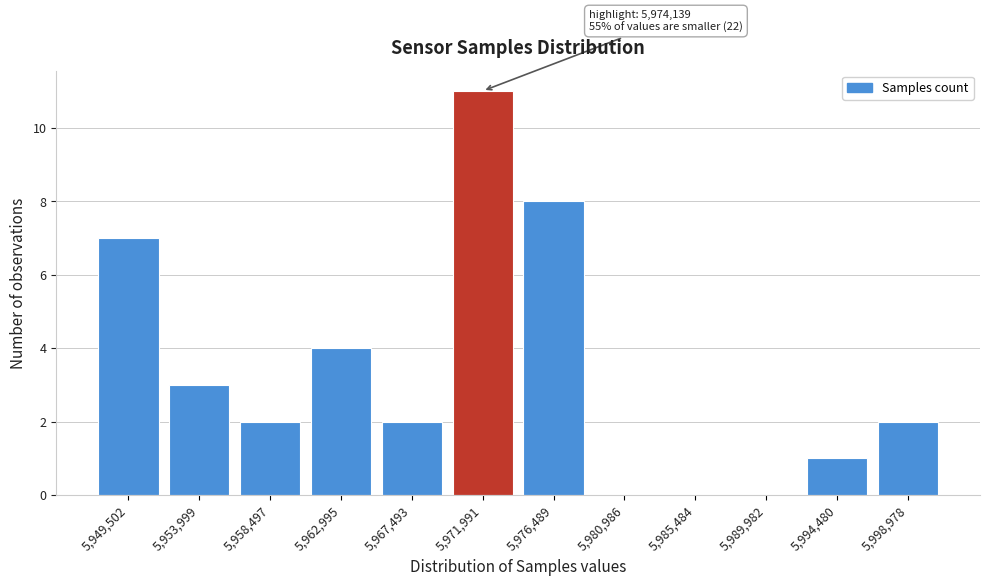

Reading left to right, extract all data points from this chart.

5,949,502=7	5,953,999=3	5,958,497=2	5,962,995=4	5,967,493=2	5,971,991=11	5,976,489=8	5,980,986=0	5,985,484=0	5,989,982=0	5,994,480=1	5,998,978=2